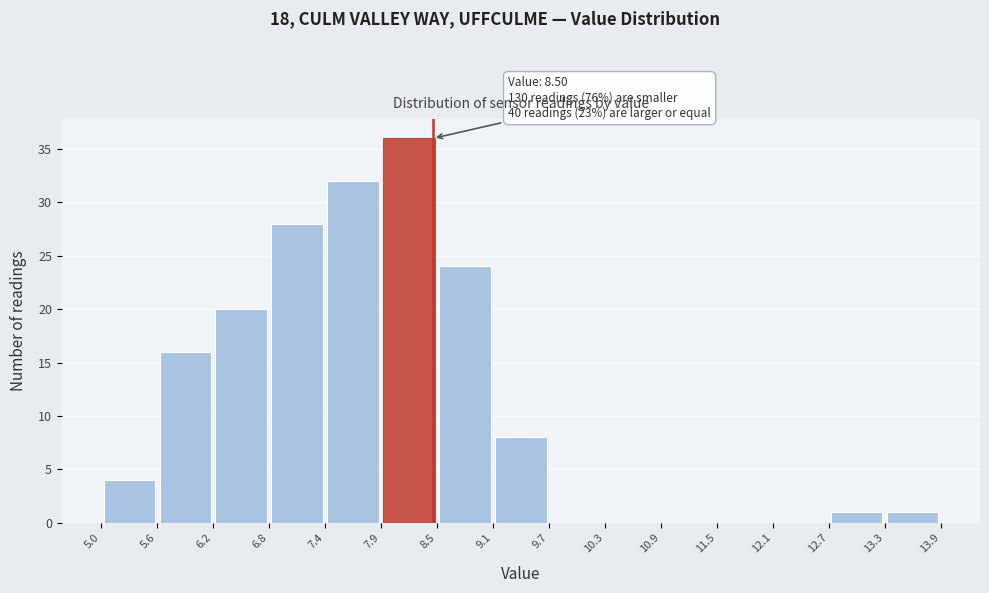

Which range on the x-axis has the tallest bar?

7.9 to 8.5